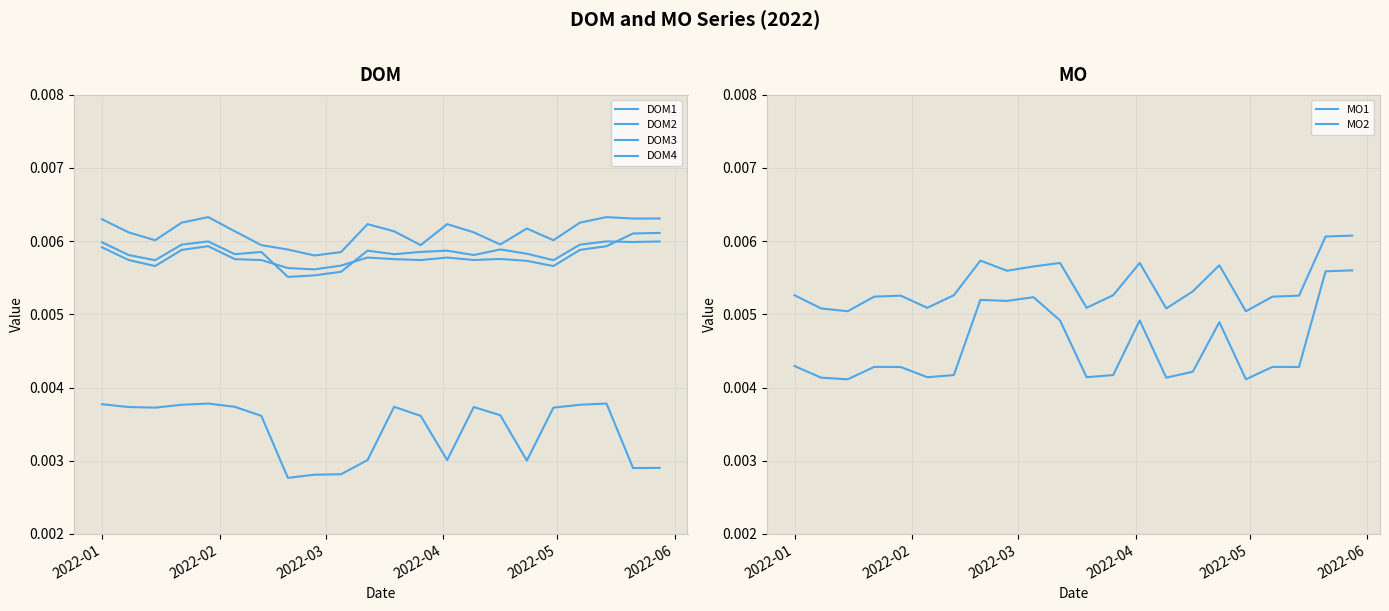

What are all the series names shown in the legend?

DOM1, DOM2, DOM3, DOM4, MO1, MO2